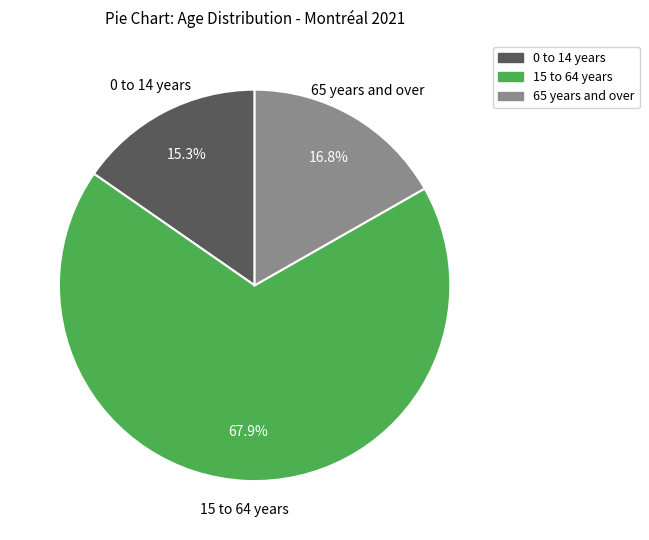

Count the number of slices in the pie.

3